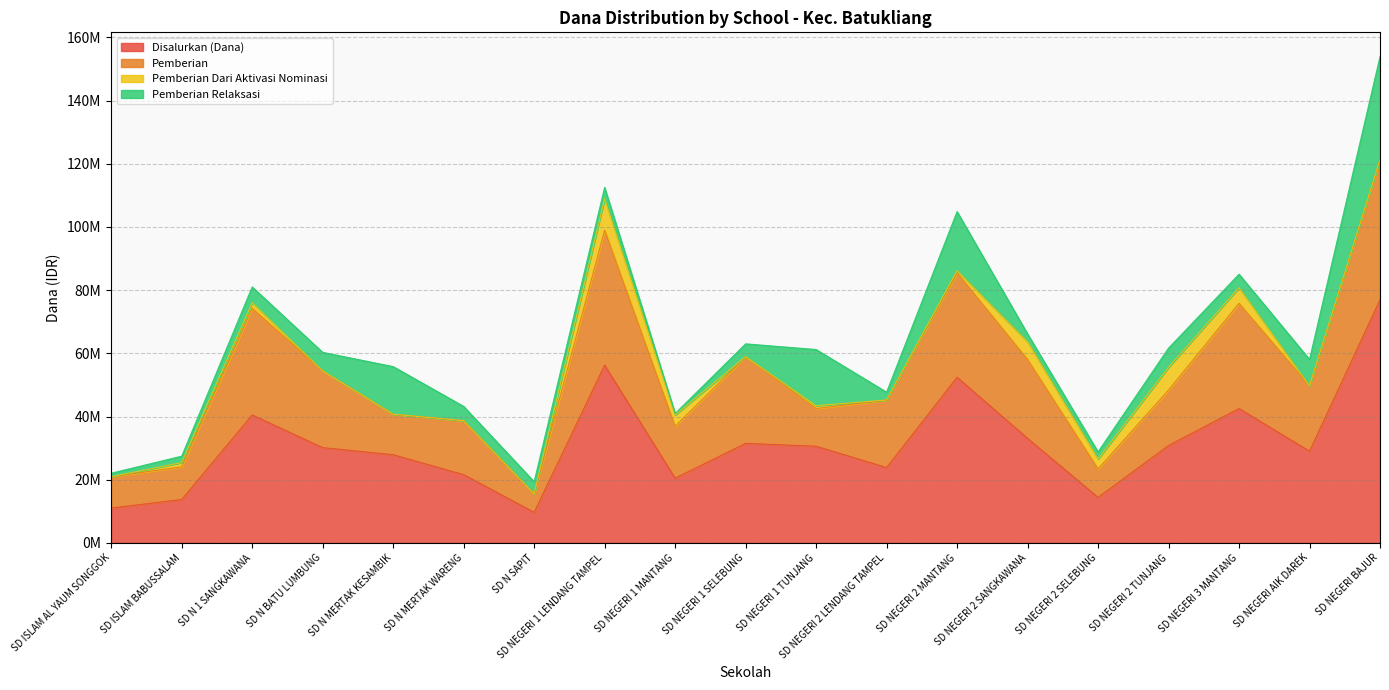

Reading left to right, what are all the values shown in this chart?

Disalurkan (Dana): 11025000	13725000	40500000	30150000	27900000	21600000	9675000	56250000	20475000	31500000	30600000	23850000	52425000	33075000	14400000	30825000	42525000	29025000	76950000
Pemberian: 9900000	10350000	33750000	24300000	12825000	17100000	5850000	42750000	16425000	27450000	11925000	21375000	33075000	24975000	9000000	17550000	33300000	20700000	44325000
Pemberian Dari Aktivasi Nominasi: 0	1350000	1800000	0	0	0	0	9900000	3600000	0	900000	0	675000	5625000	3150000	7200000	4950000	0	0
Pemberian Relaksasi: 1125000	2025000	4950000	5850000	15075000	4500000	3825000	3600000	450000	4050000	17775000	2475000	18675000	2475000	2250000	6075000	4275000	8325000	32625000